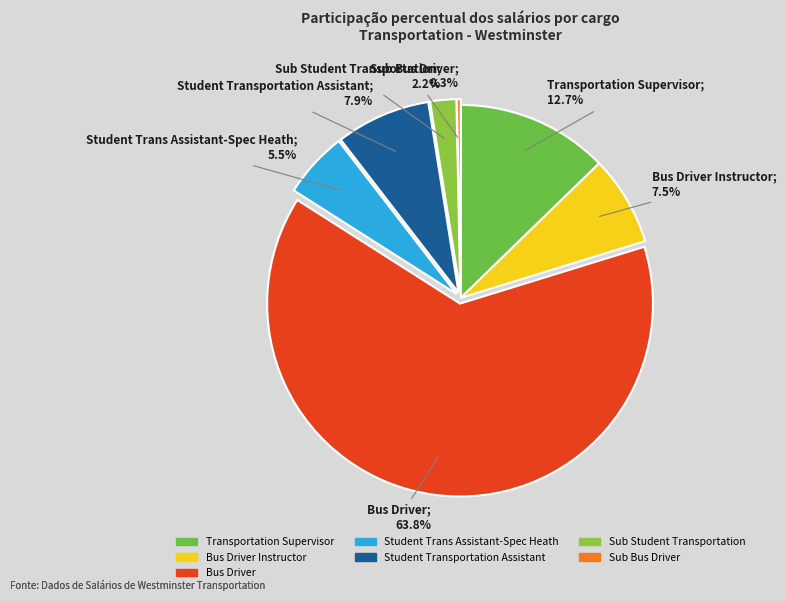

Rank the categories by value from lowest to highest.

Sub Bus Driver, Sub Student Transportation, Student Trans Assistant-Spec Heath, Bus Driver Instructor, Student Transportation Assistant, Transportation Supervisor, Bus Driver